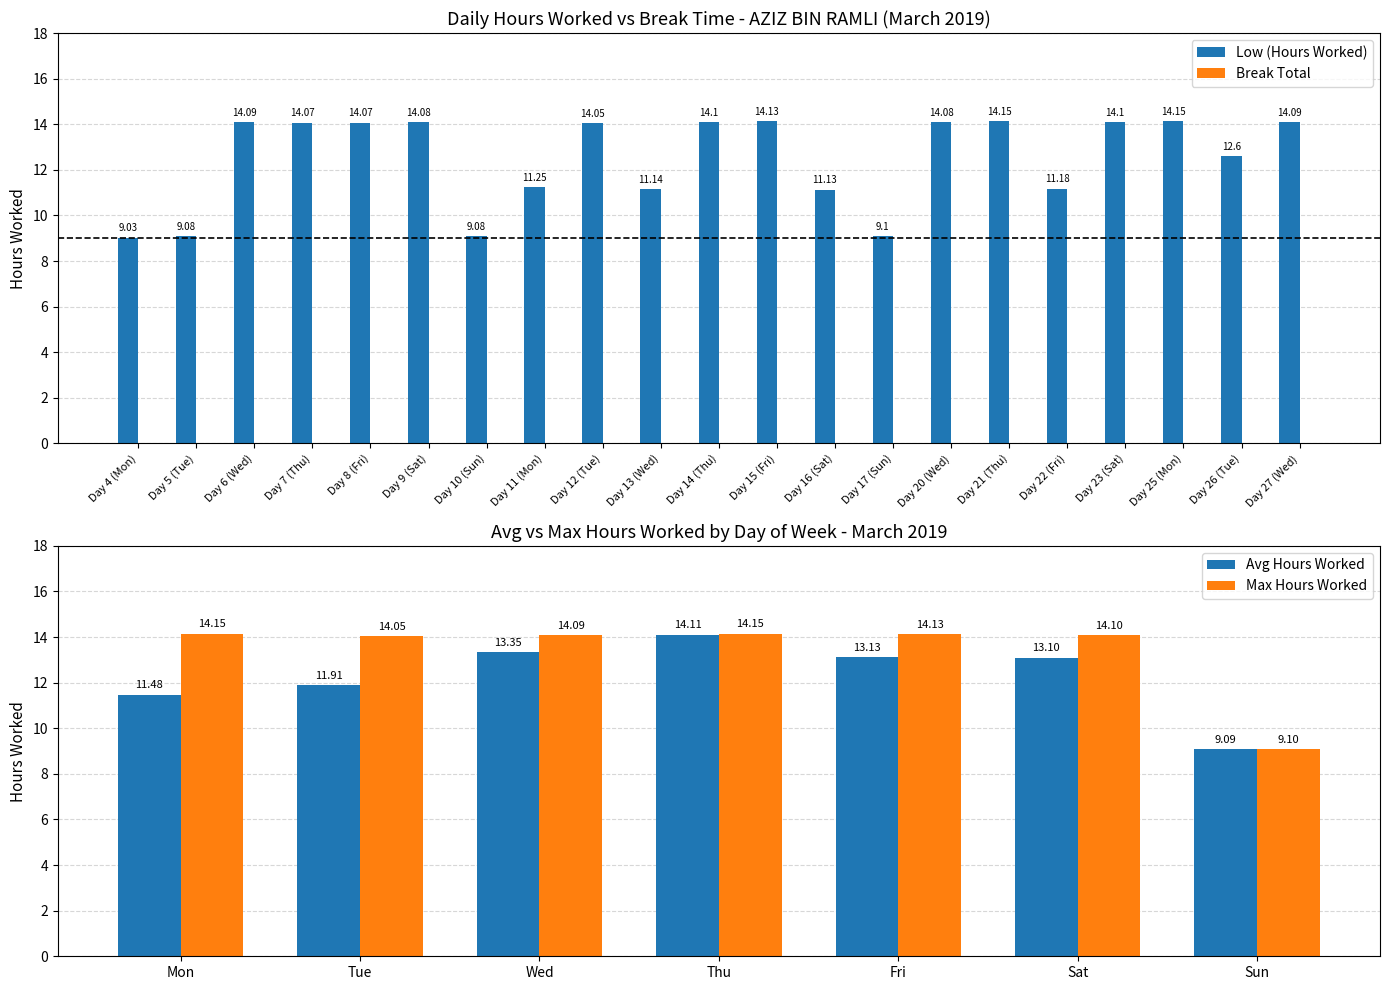

What is the label of the 6th bar from the right?

Day 21 (Thu)